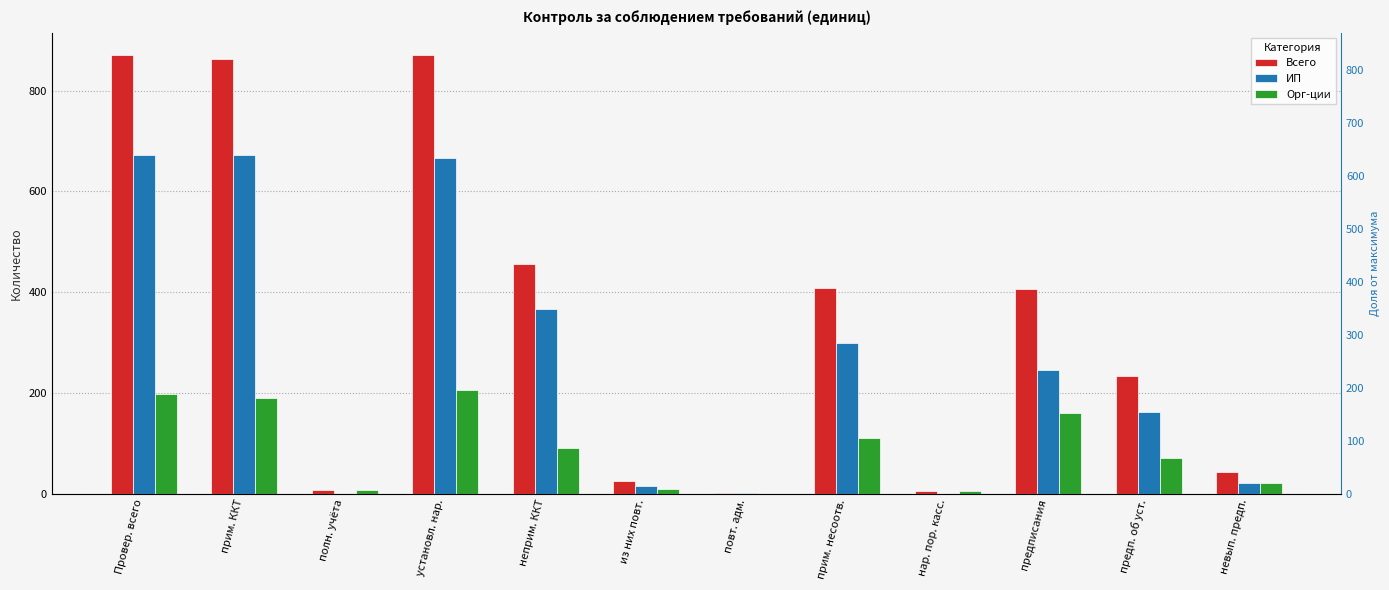

How many bars are there in total?

36